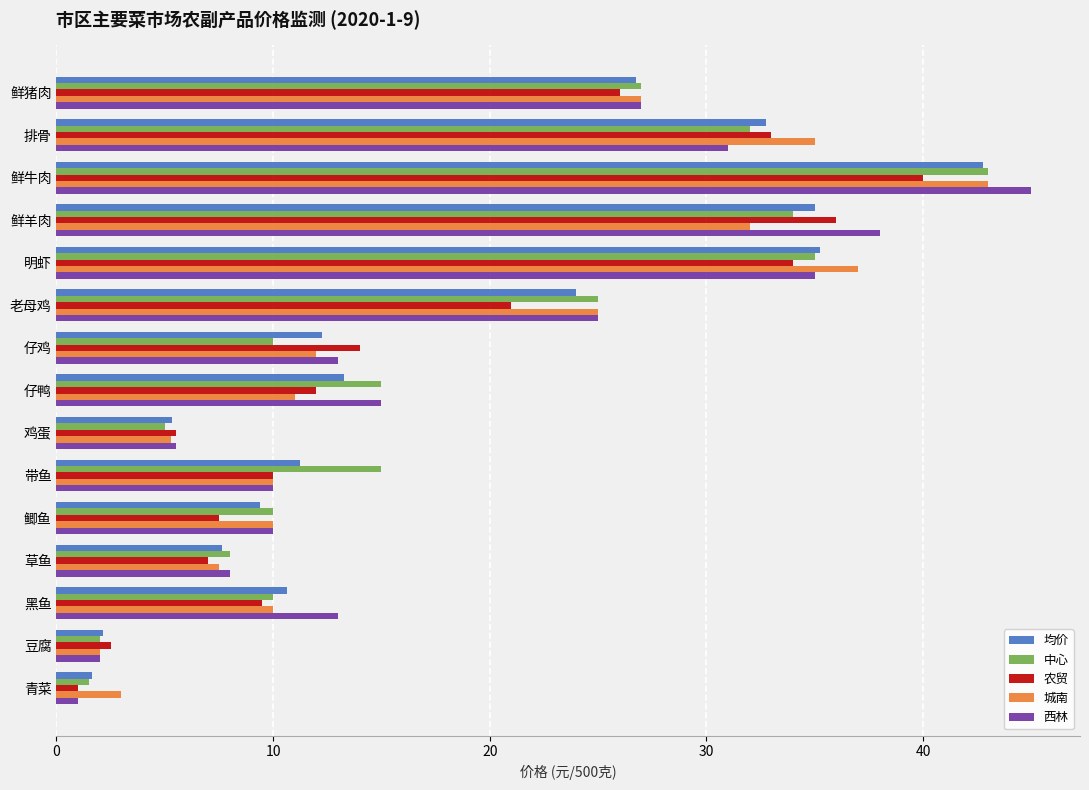

At which category is the sum across all series the highest?

鲜牛肉